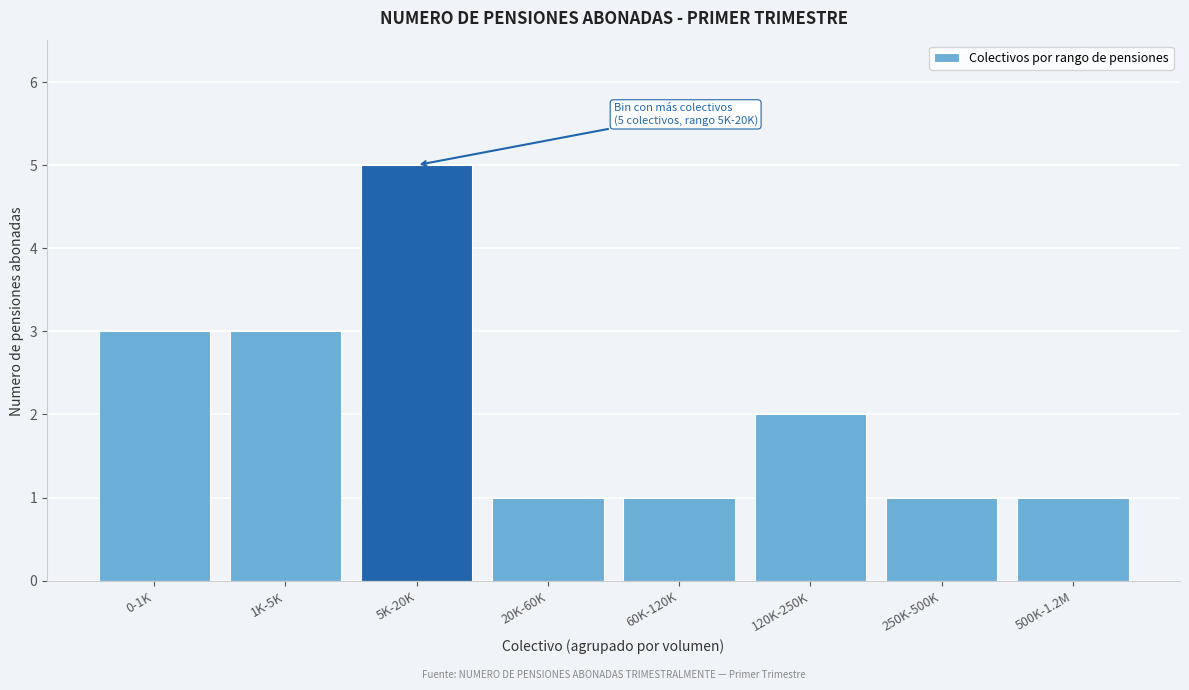

Reading left to right, list all the values displayed in this chart.

3	3	5	1	1	2	1	1